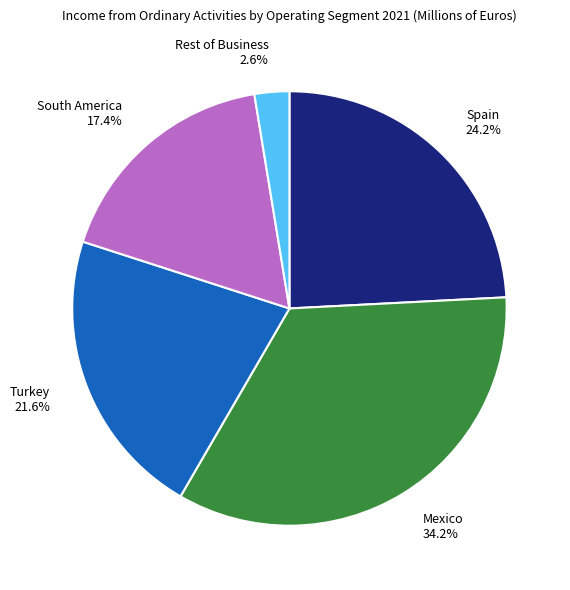

What percentage is NOT represented by Mexico?

65.8%